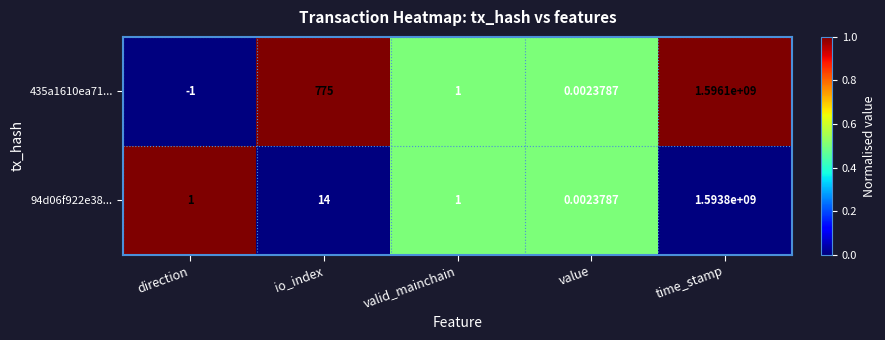

How many values in 435a1610ea71... are above zero?

4